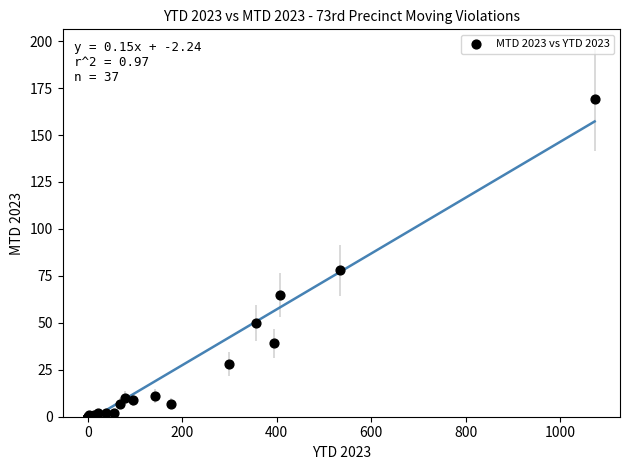

What Y value in the scatter plot is closest to 84?

78